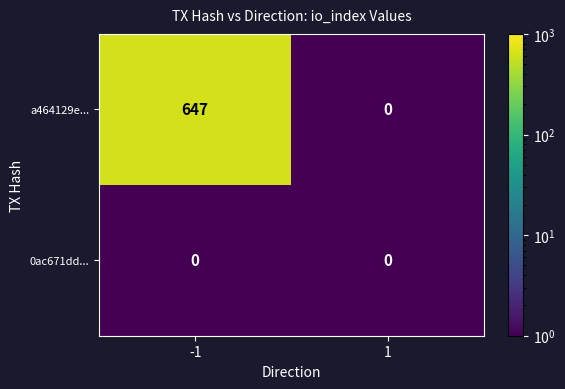

The a464129e... series shows 0 at 1. True or false?

True